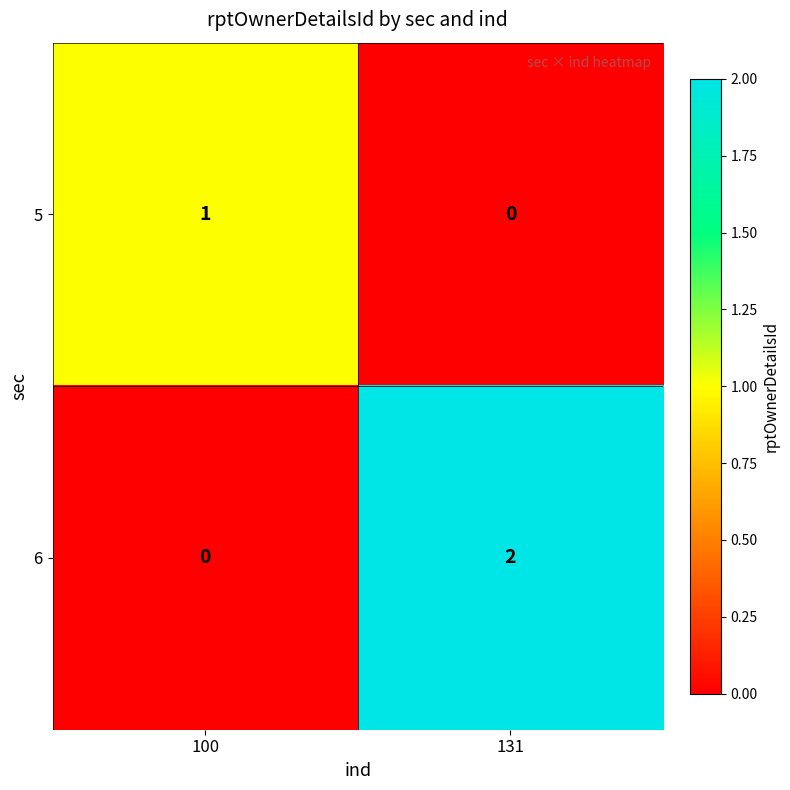

How many series are shown in this chart?

2